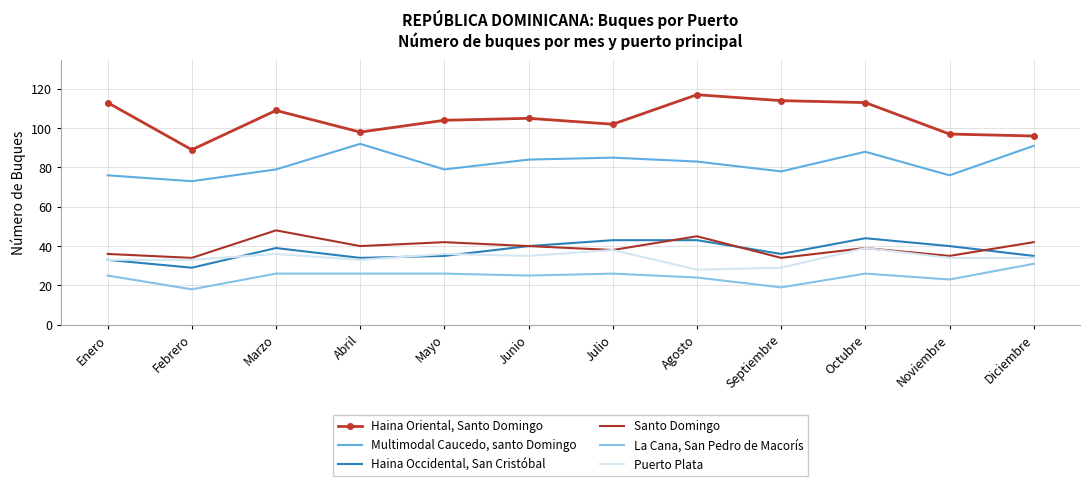

True or false: Haina Oriental, Santo Domingo and Multimodal Caucedo, santo Domingo intersect in this chart.

False